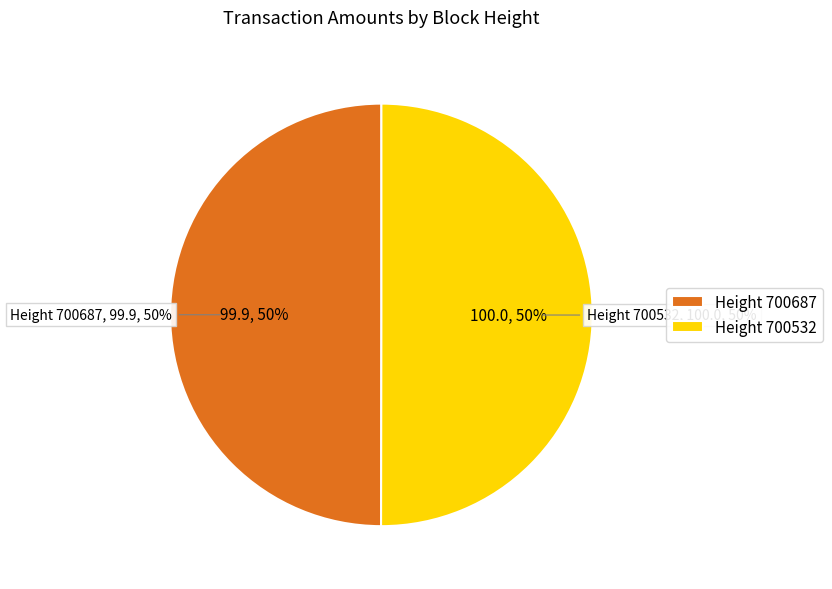

Count the number of slices in the pie.

2